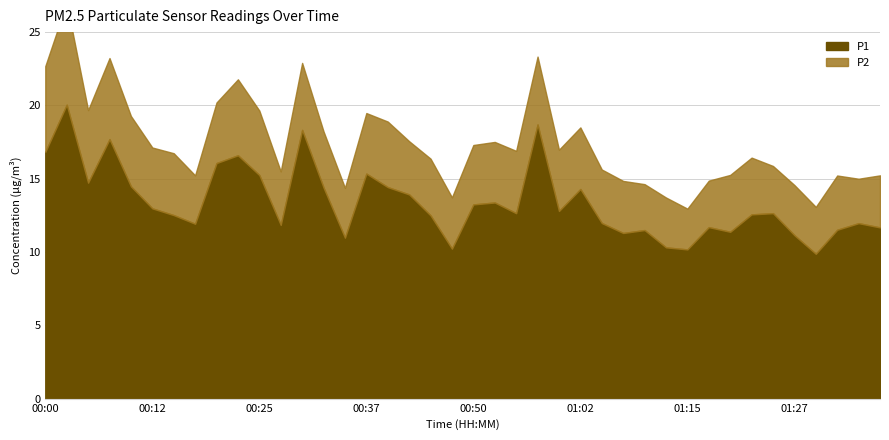

What value does the P1 series have at 01:12?

10.3